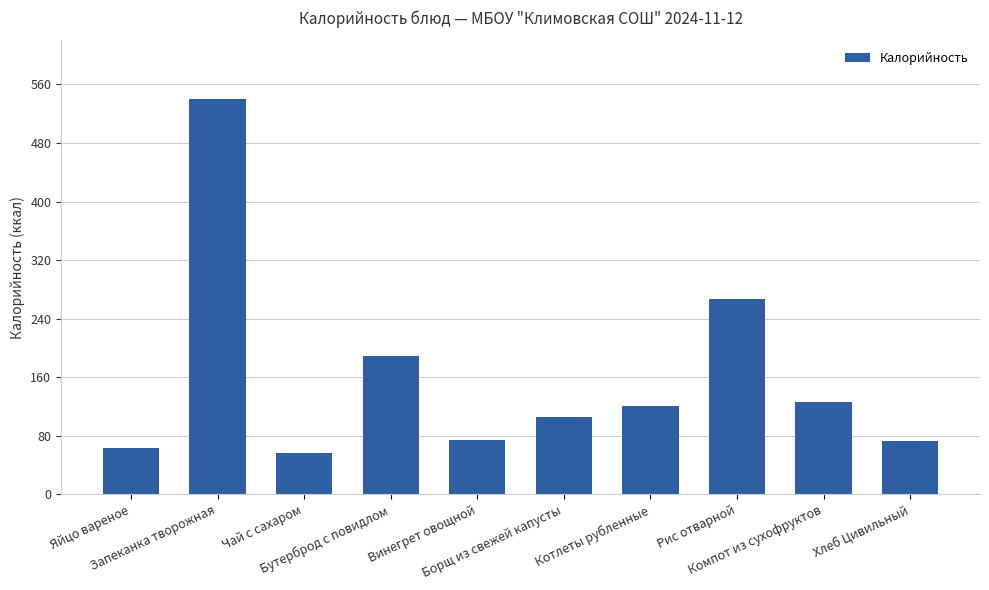

What is the minimum value shown in the chart?

56.9